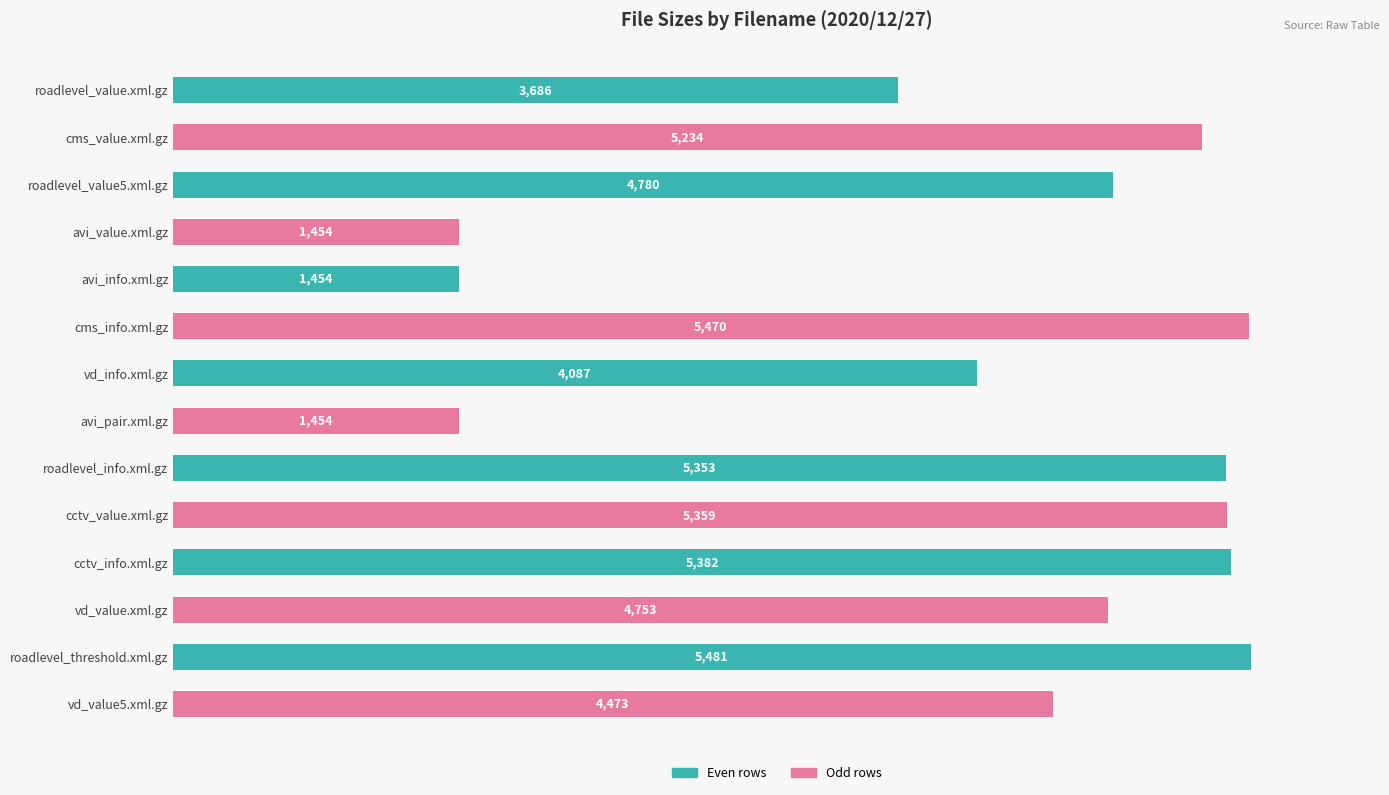

The chart shows a value of 4753 at vd_value.xml.gz. True or false?

True